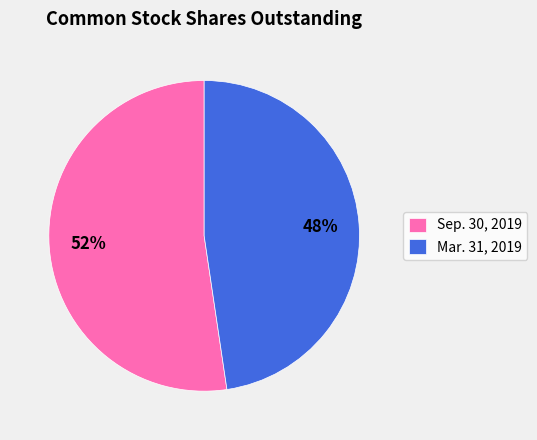

What percentage is the Sep. 30, 2019 slice, to the nearest percent?

52%